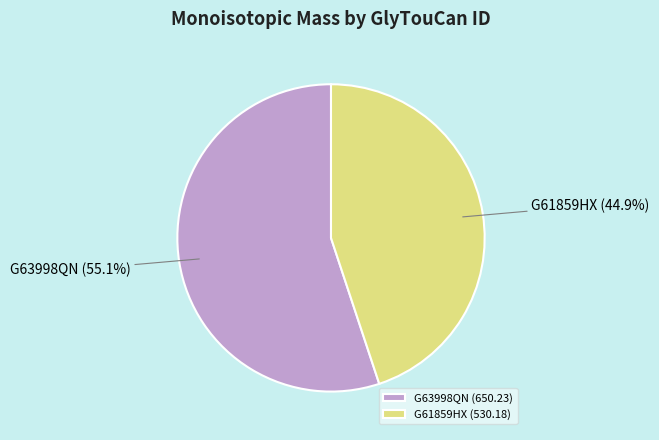

Does G63998QN represent more than half of the total?

Yes